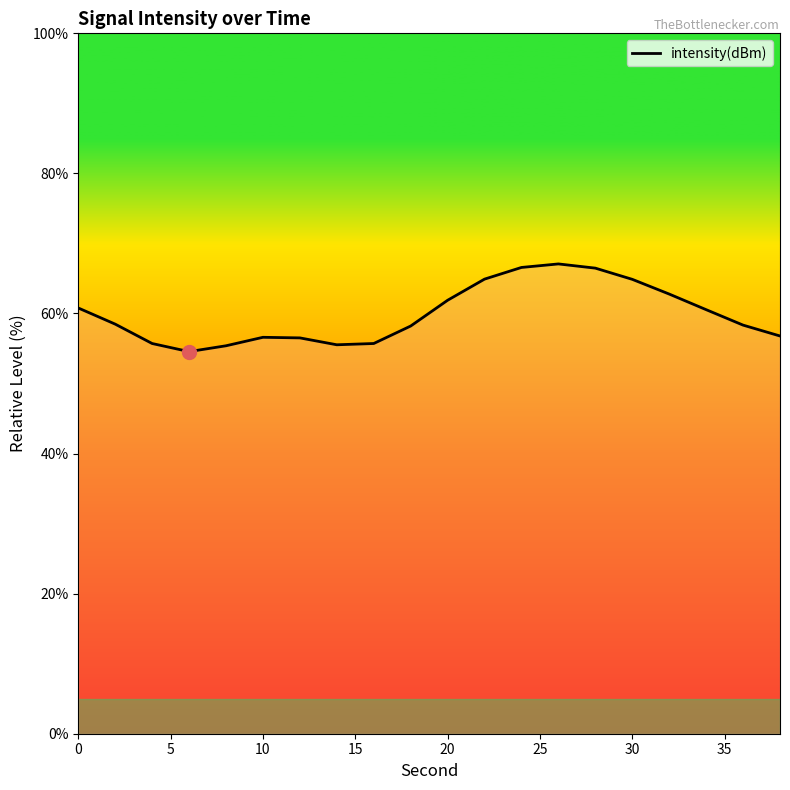

What is the maximum value shown in the chart?

67.1